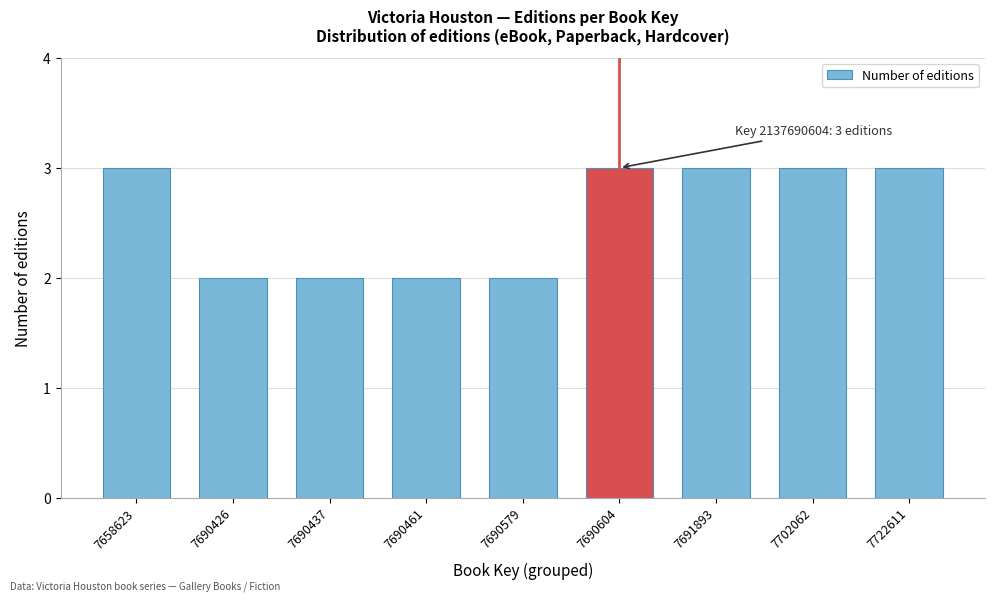

Reading left to right, transcribe all the data shown in this chart.

7658623=3	7690426=2	7690437=2	7690461=2	7690579=2	7690604=3	7691893=3	7702062=3	7722611=3